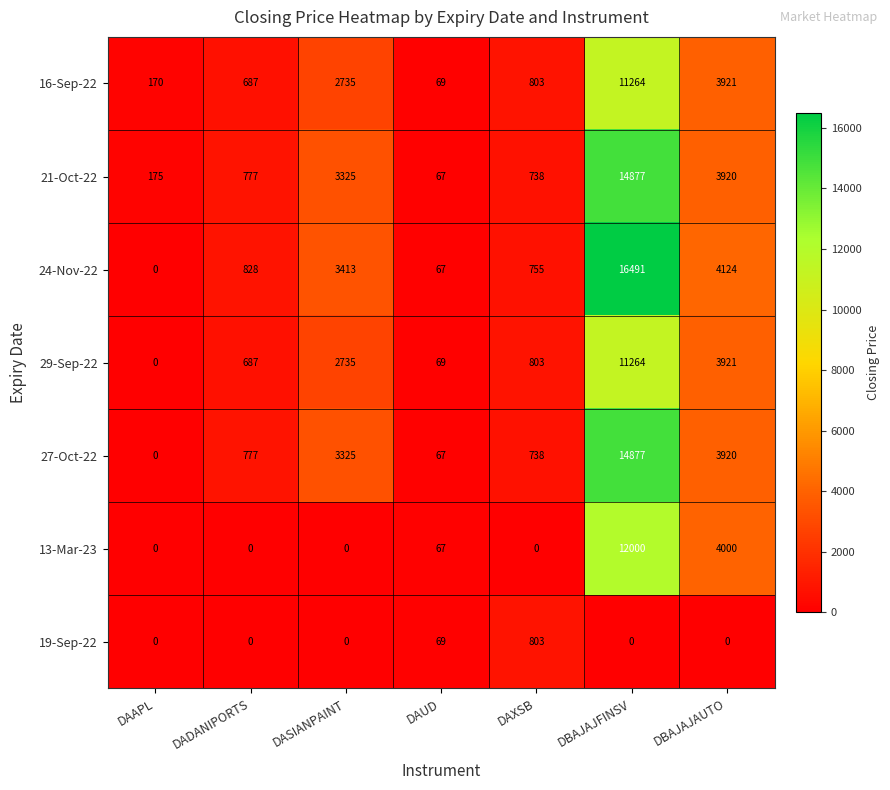

Between DAAPL and DAUD, which series saw the biggest shift?

21-Oct-22